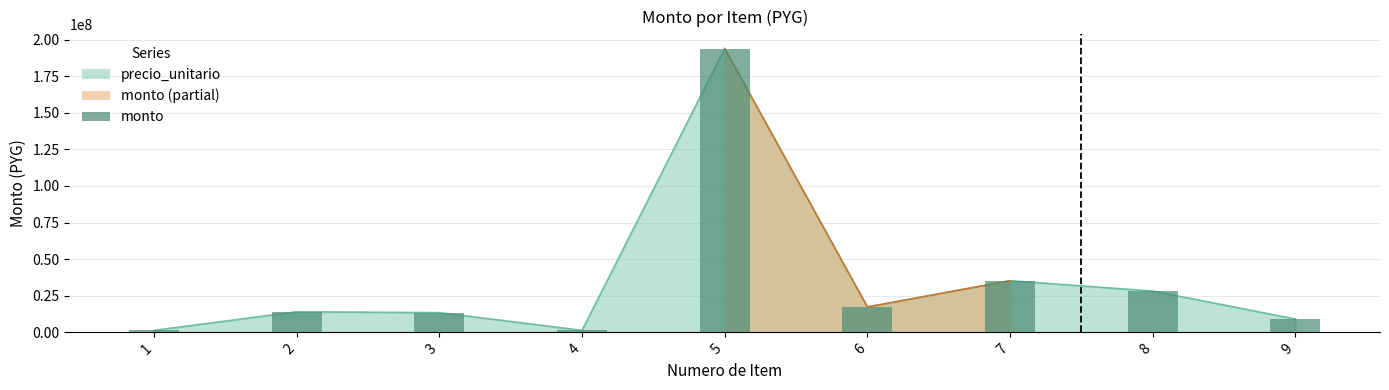

List the labels in order of value, largest first.

5, 7, 8, 6, 2, 3, 9, 4, 1